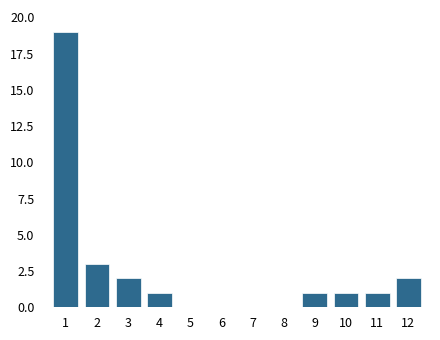

Reading left to right, extract all data points from this chart.

1=19	2=3	3=2	4=1	5=0	6=0	7=0	8=0	9=1	10=1	11=1	12=2